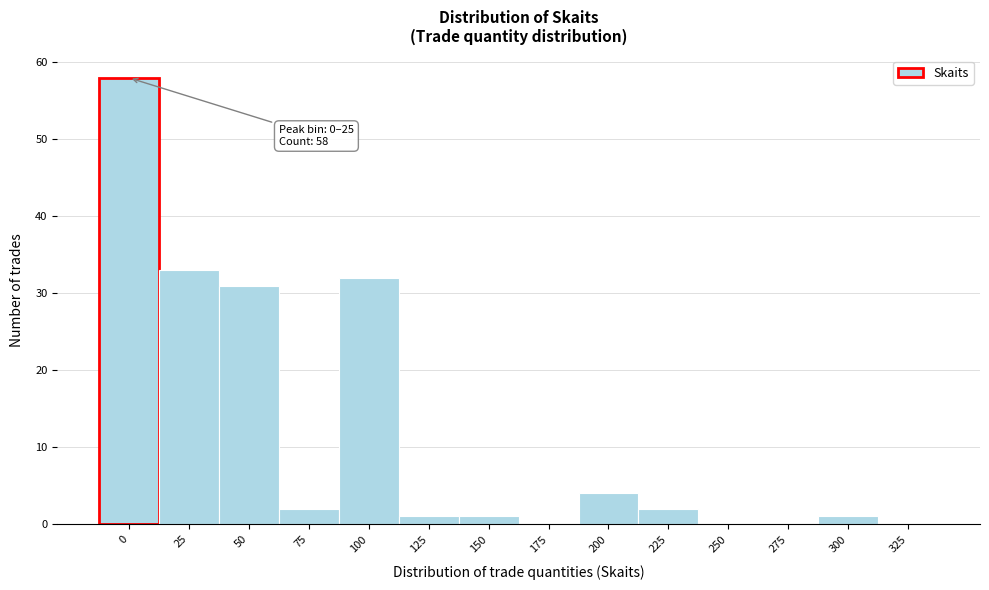

Reading left to right, list all the values displayed in this chart.

0=58	25=33	50=31	75=2	100=32	125=1	150=1	175=0	200=4	225=2	250=0	275=0	300=1	325=0